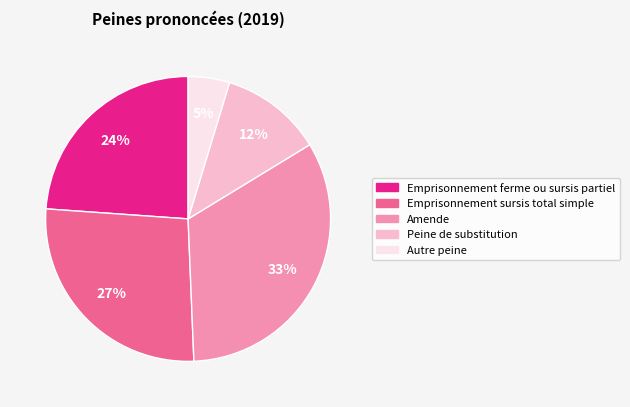

How many slices are in this pie chart?

5